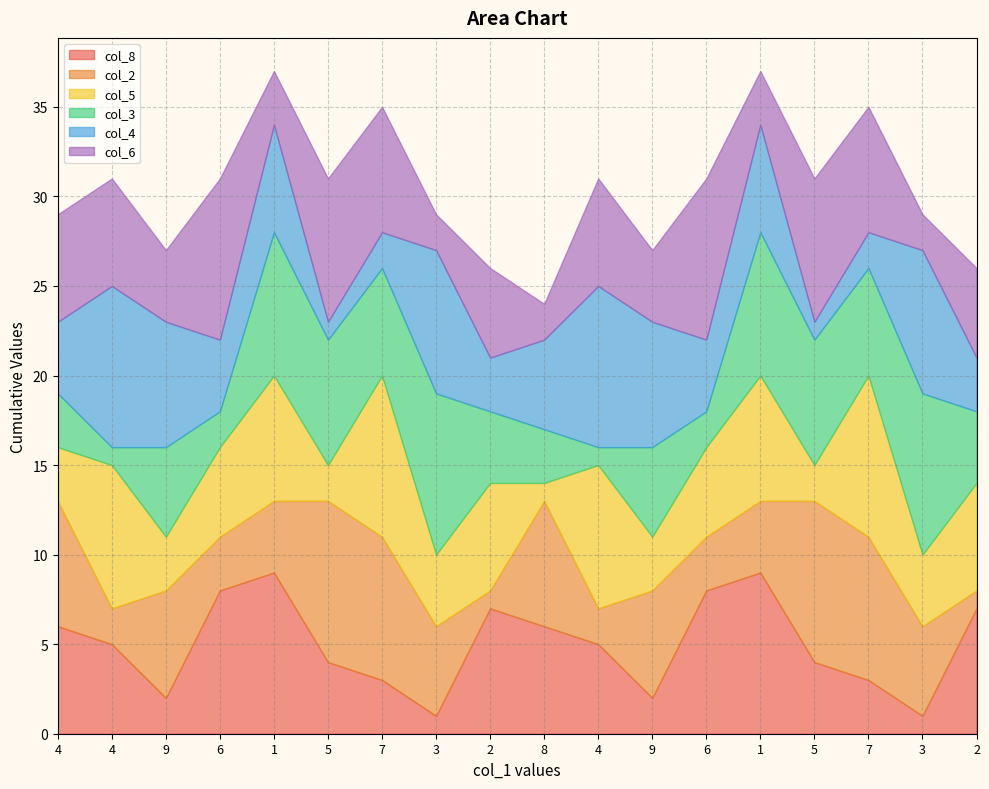

How many interior local peaks does the col_2 series have?

5